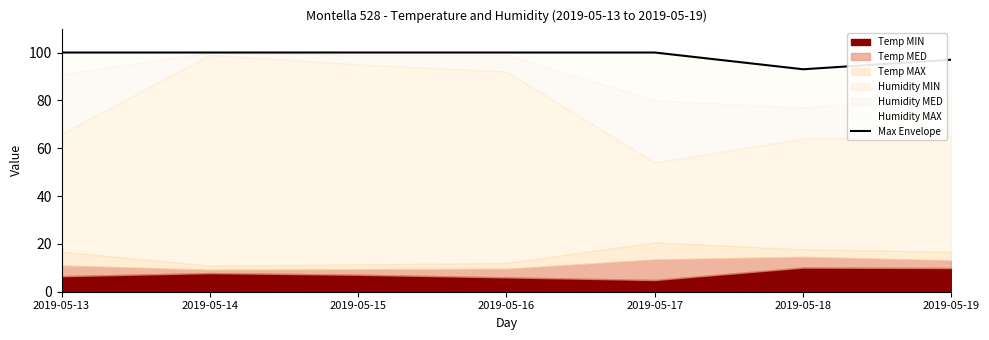

Rank the categories by value from lowest to highest.

2019-05-18, 2019-05-19, 2019-05-13, 2019-05-14, 2019-05-15, 2019-05-16, 2019-05-17